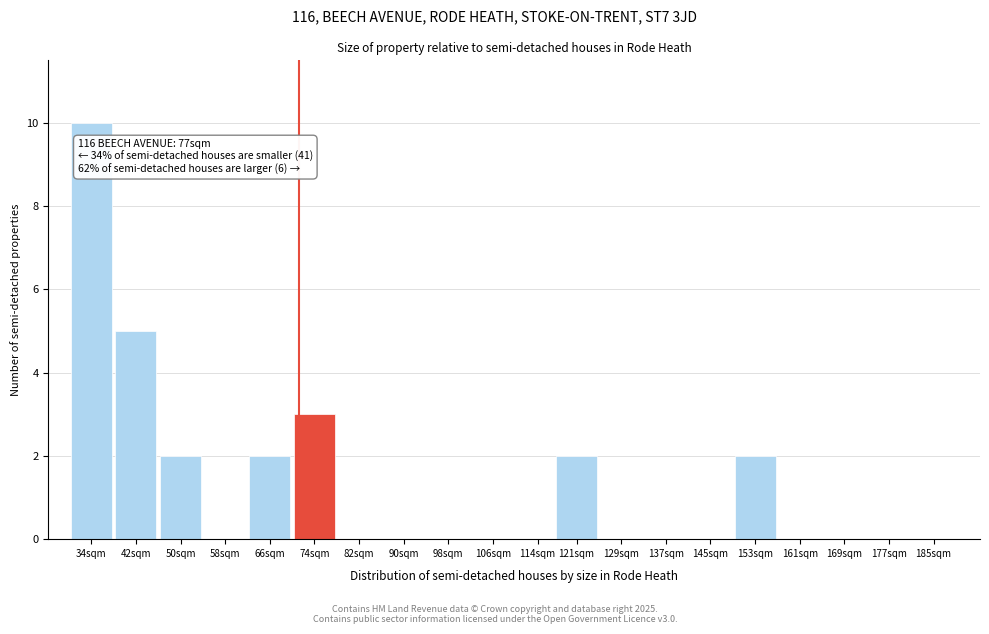

Reading right to left, what are all the values shown in this chart?

185sqm=0	177sqm=0	169sqm=0	161sqm=0	153sqm=2	145sqm=0	137sqm=0	129sqm=0	121sqm=2	114sqm=0	106sqm=0	98sqm=0	90sqm=0	82sqm=0	74sqm=3	66sqm=2	58sqm=0	50sqm=2	42sqm=5	34sqm=10